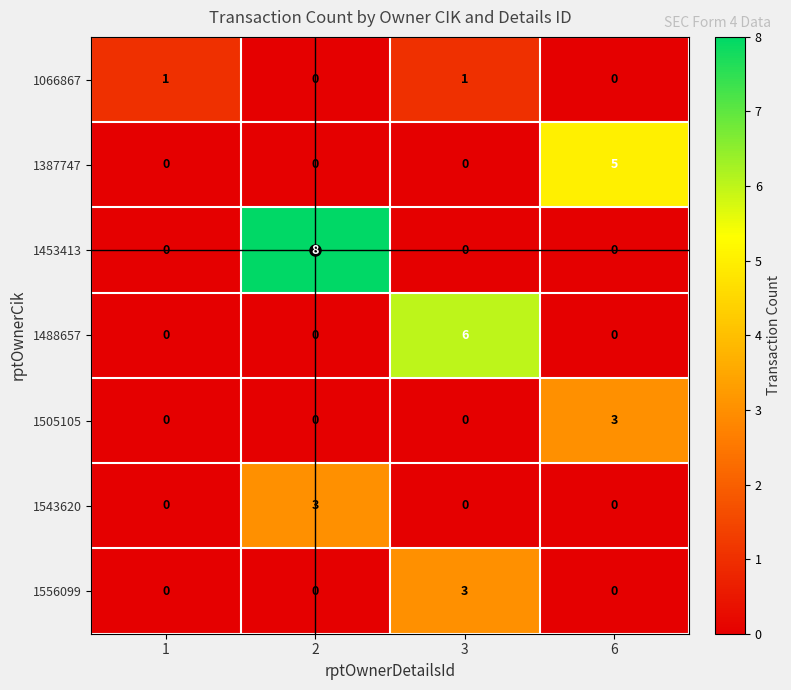

At how many categories does at least one series exceed 0?

4